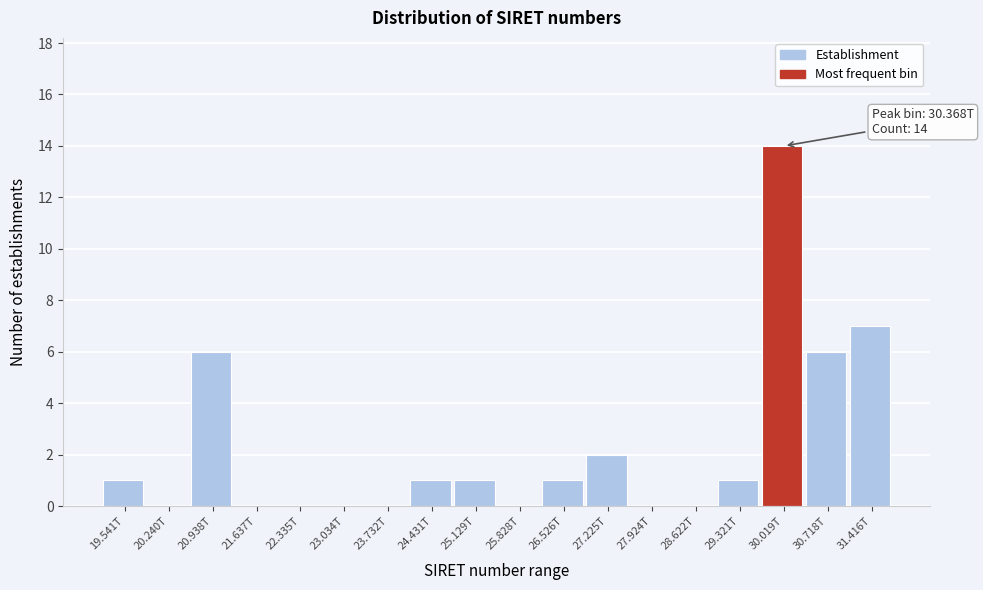

Reading right to left, list all the values displayed in this chart.

31.416T=7	30.718T=6	30.019T=14	29.321T=1	28.622T=0	27.924T=0	27.225T=2	26.526T=1	25.828T=0	25.129T=1	24.431T=1	23.732T=0	23.034T=0	22.335T=0	21.637T=0	20.938T=6	20.240T=0	19.541T=1